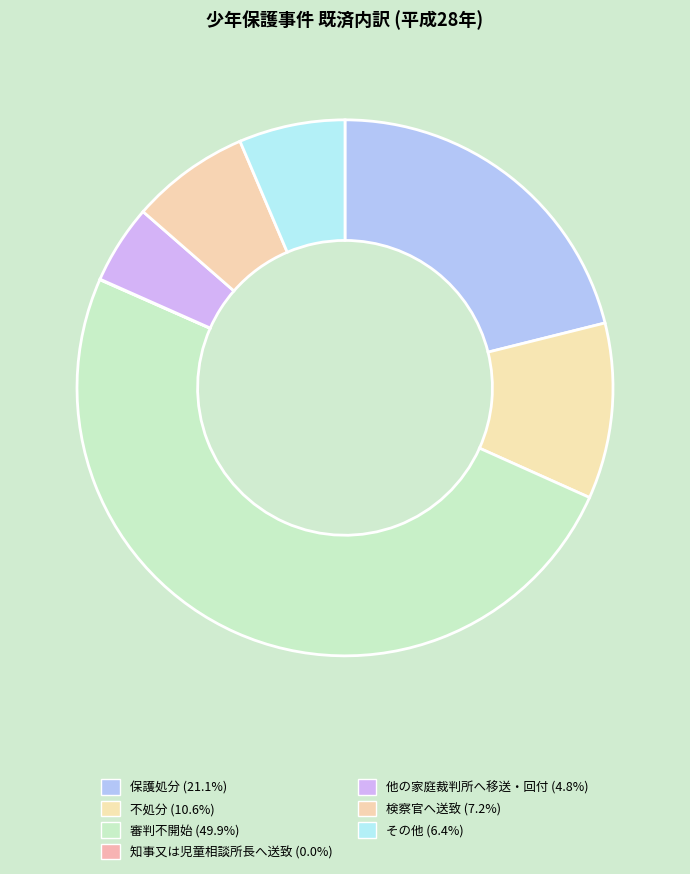

What is the smallest slice in the pie chart?

知事又は児童相談所長へ送致